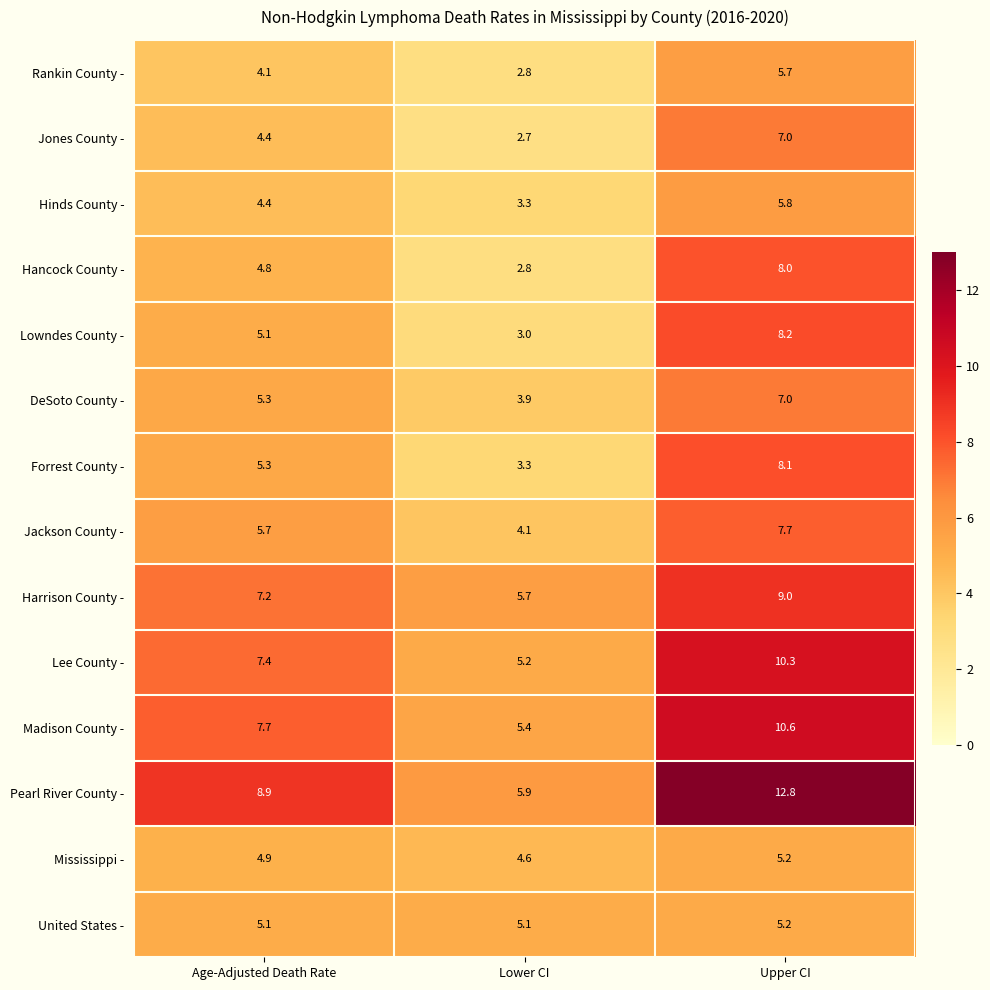

What is the maximum value for Pearl River County -?

12.8